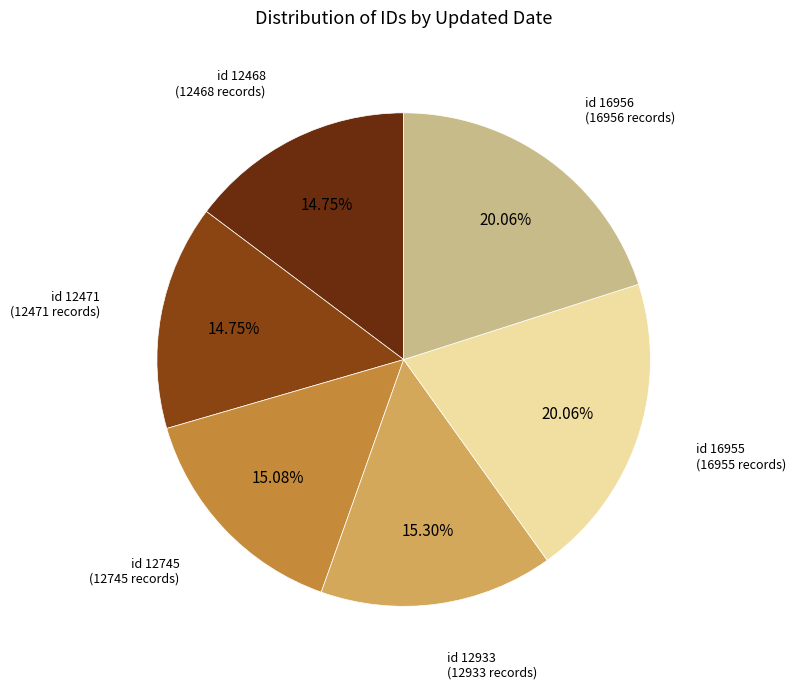

Is there any slice that represents more than half of the pie?

No